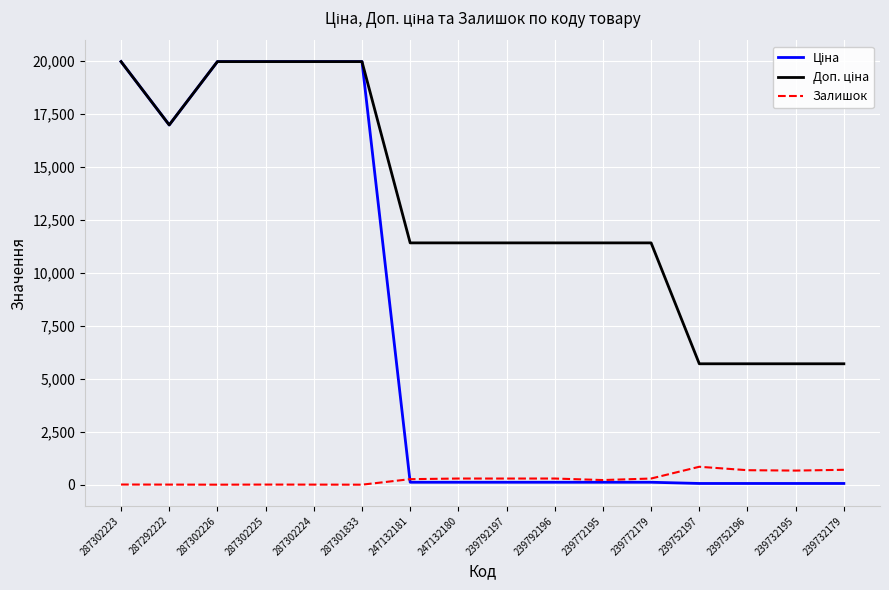

What is the maximum value shown in the chart?

19964.2